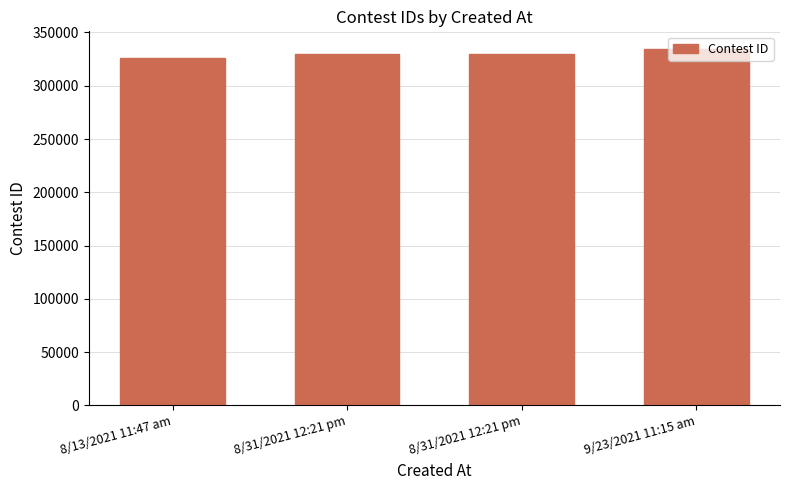

How many bars are there in total?

4